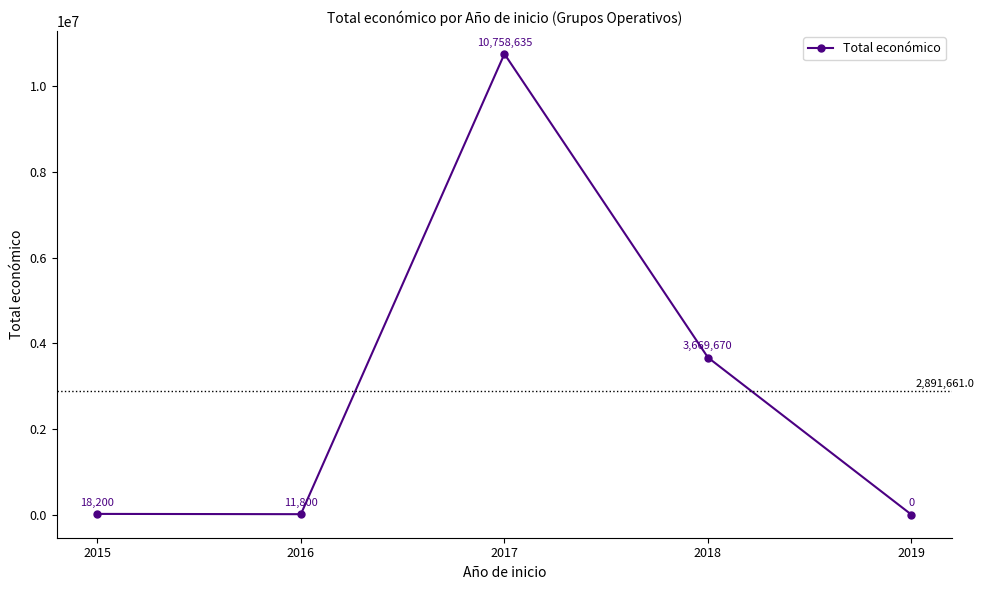

How many distinct data groups are displayed?

1